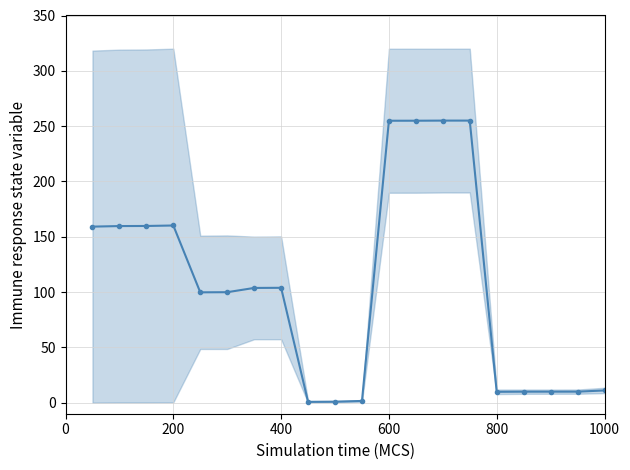

Does the chart display data point markers on the line(s)?

Yes